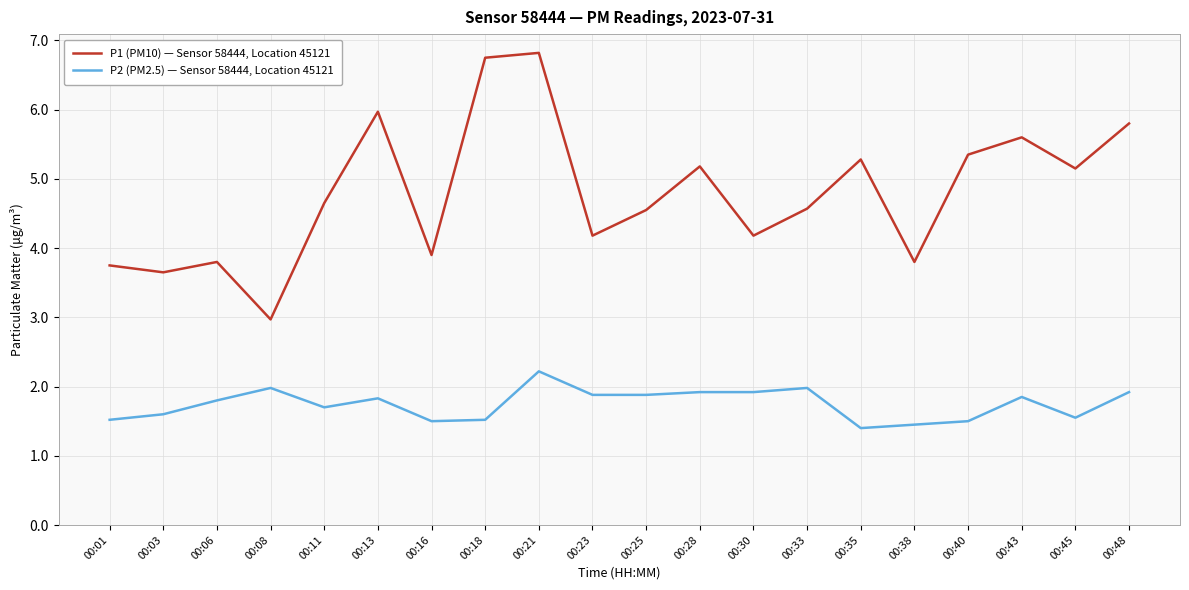

At which category is the sum across all series the highest?

00:21